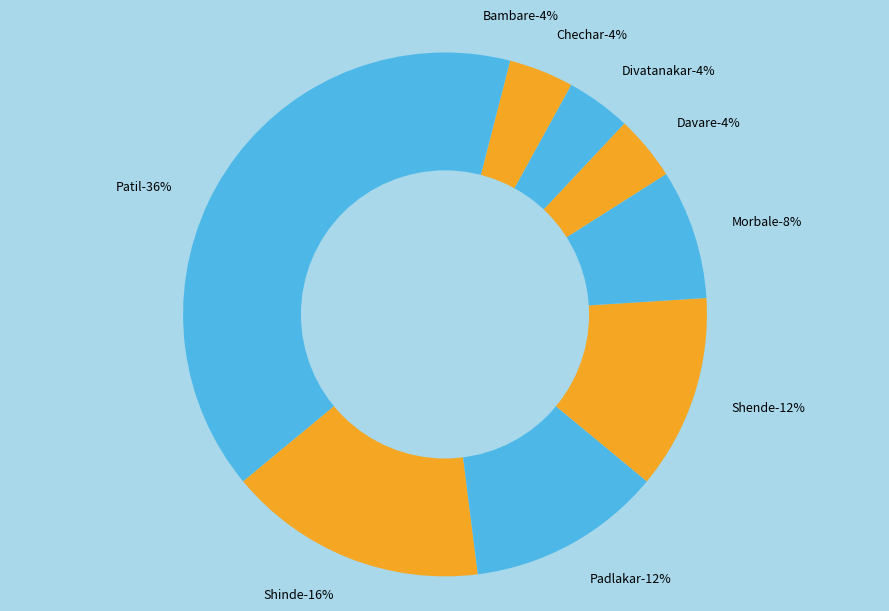

Is it true that Shende is 14% of the pie?

False